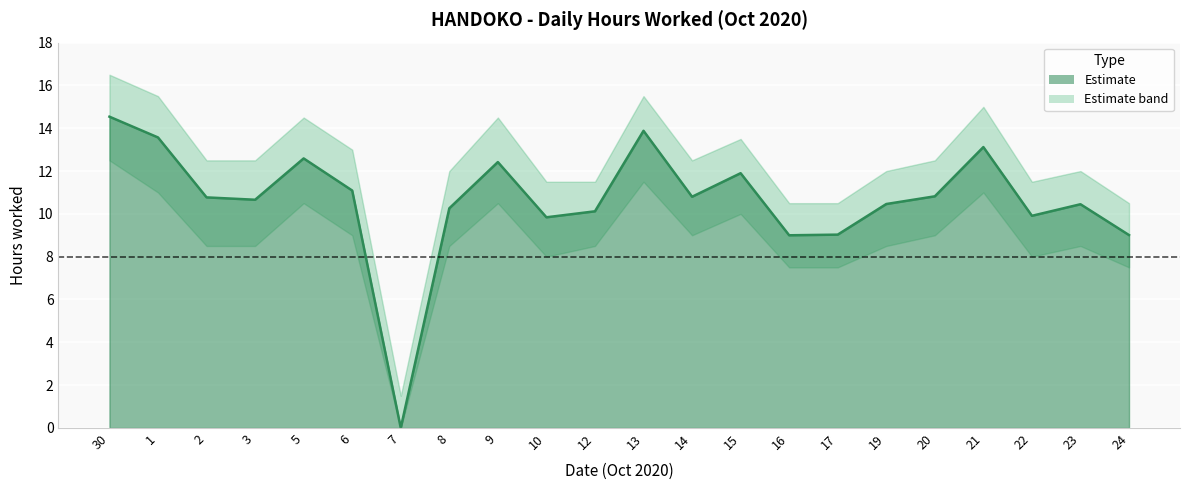

What is the label of the 6th point from the left?

6